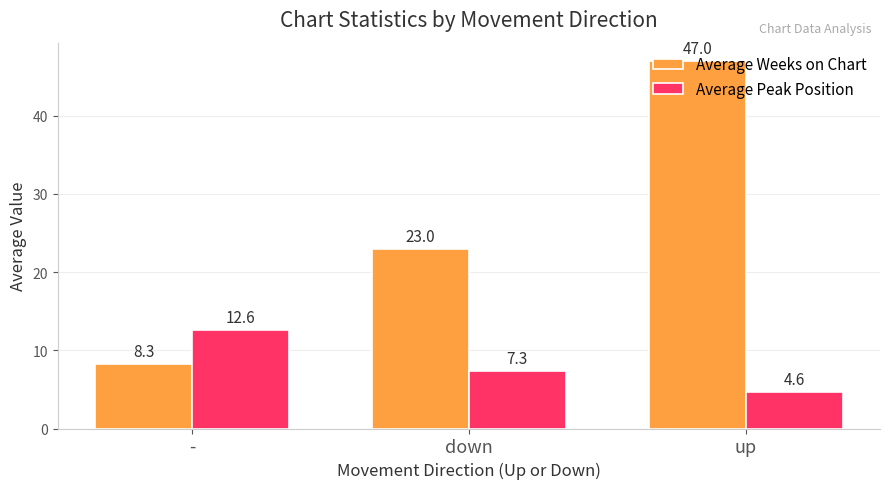

What is the difference between the maximum and minimum values in the Average Weeks on Chart series?

38.7